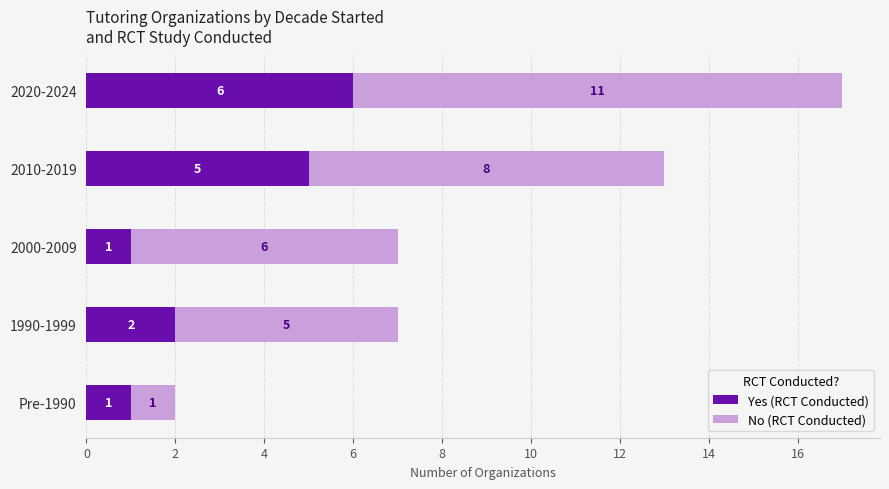

What is the difference between the Yes (RCT Conducted) values at 2000-2009 and 2020-2024?

5